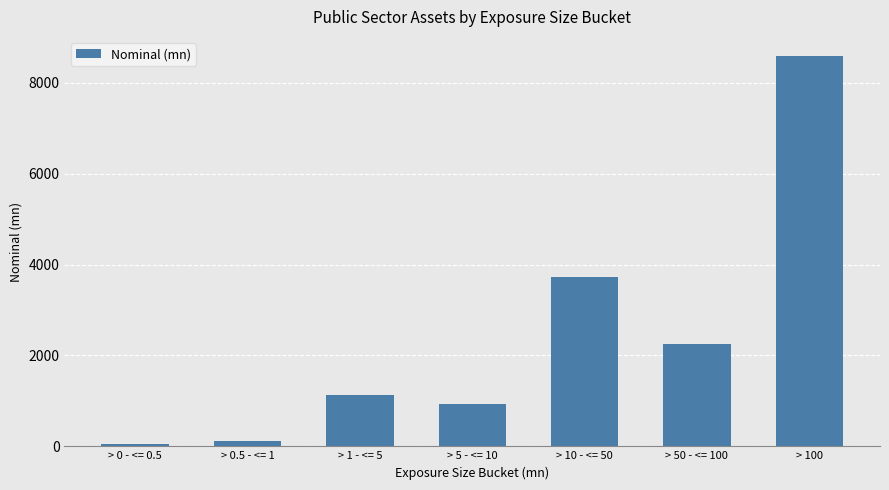

Reading left to right, what are all the values shown in this chart?

> 0 - <= 0.5=62.0	> 0.5 - <= 1=122.6	> 1 - <= 5=1137.0	> 5 - <= 10=938.1	> 10 - <= 50=3717.4	> 50 - <= 100=2251.8	> 100=8585.5